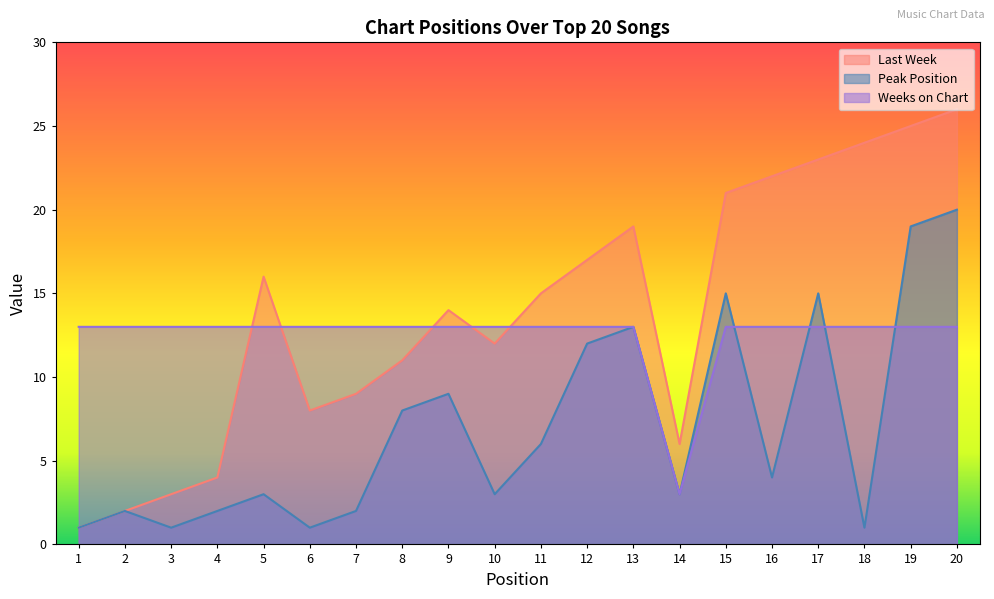

Between 16 and 6, which is larger?

16